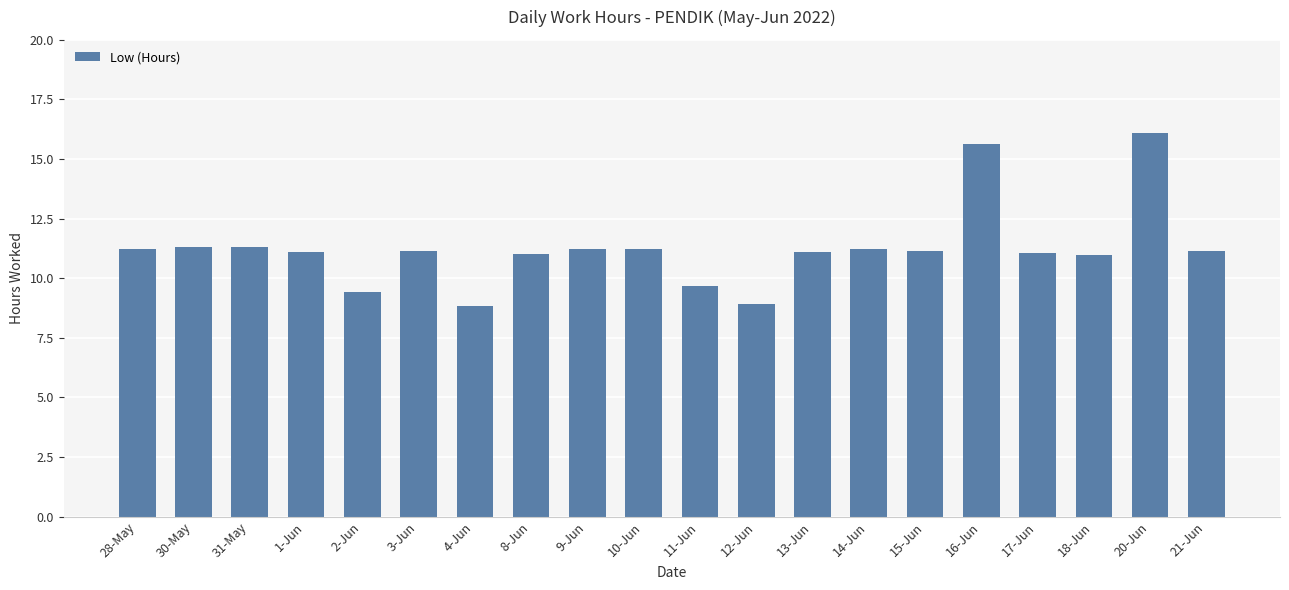

What is the smallest value displayed?

8.8